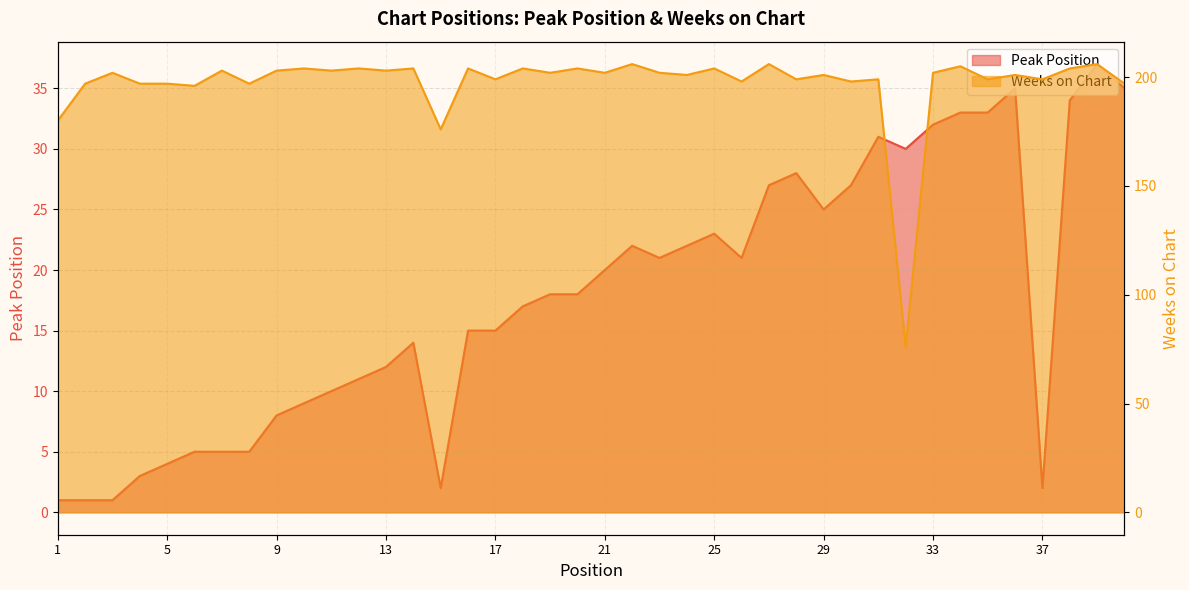

At which category is the sum across all series the highest?

39